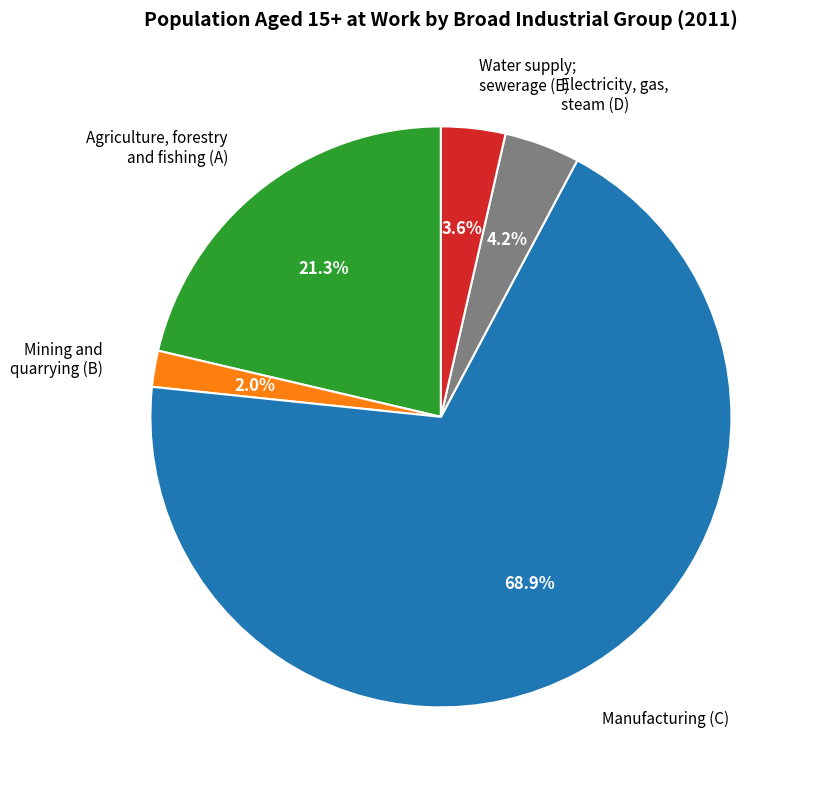

Rank the categories by value from highest to lowest.

Manufacturing (C), Agriculture, forestry and fishing (A), Electricity, gas, steam (D), Water supply; sewerage (E), Mining and quarrying (B)